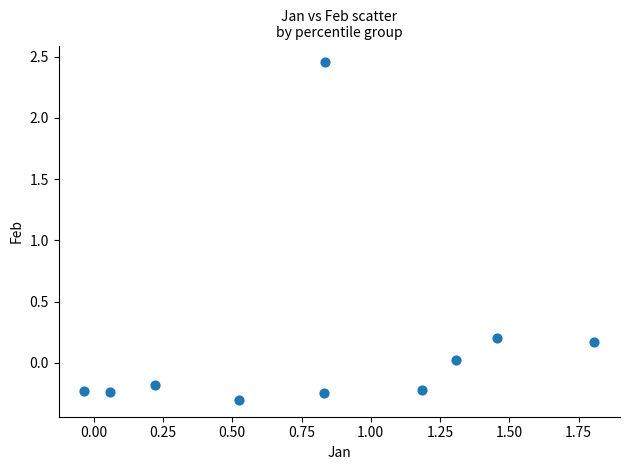

What is the range of Y values (max minus min)?

2.8